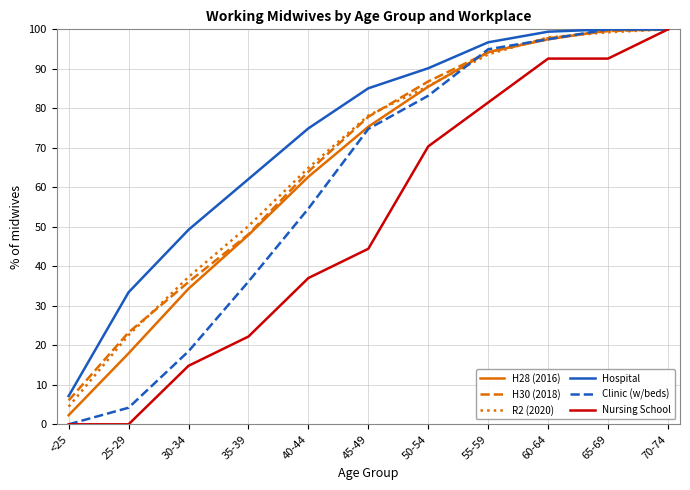

True or false: Hospital has a value of 85.1 at 45-49.

True